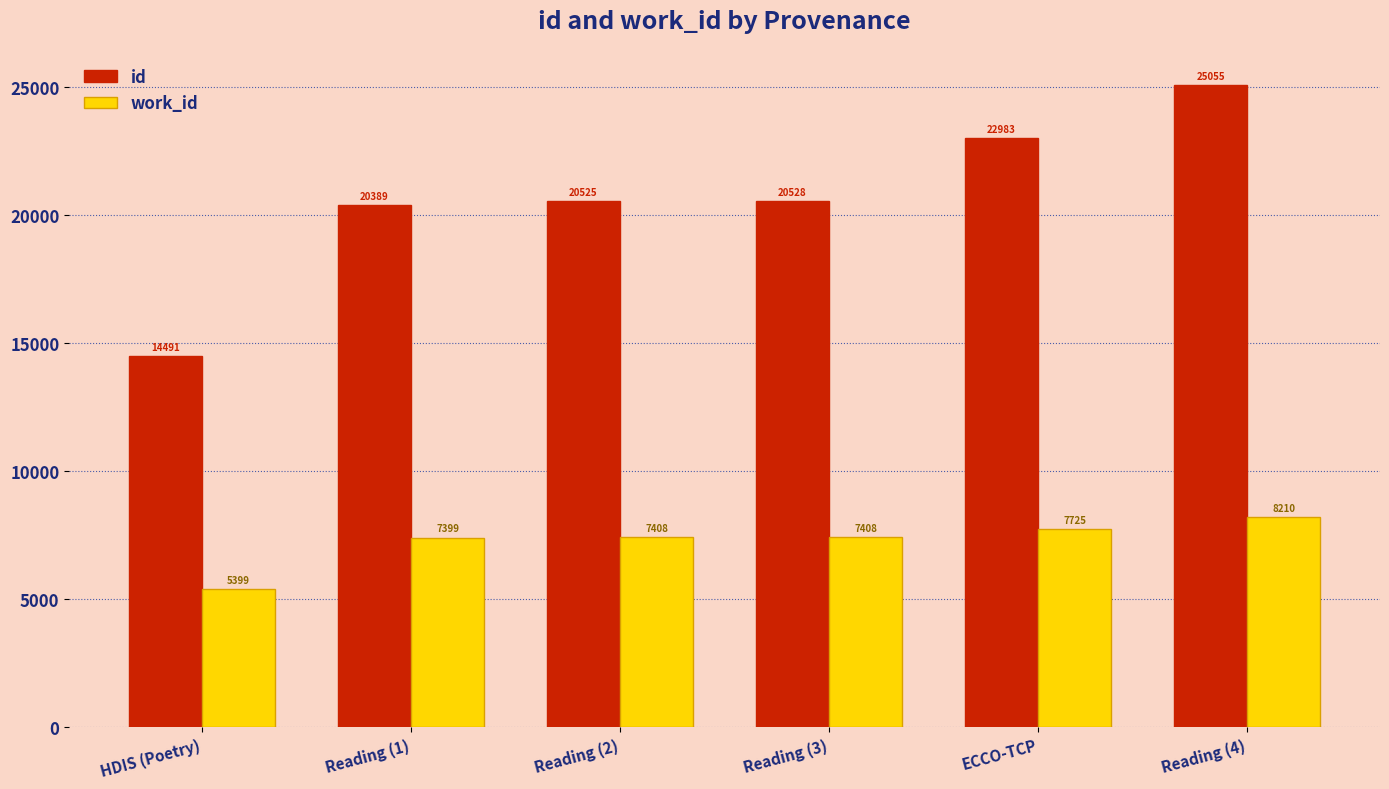

What is the label of the 2nd bar from the left?

Reading (1)